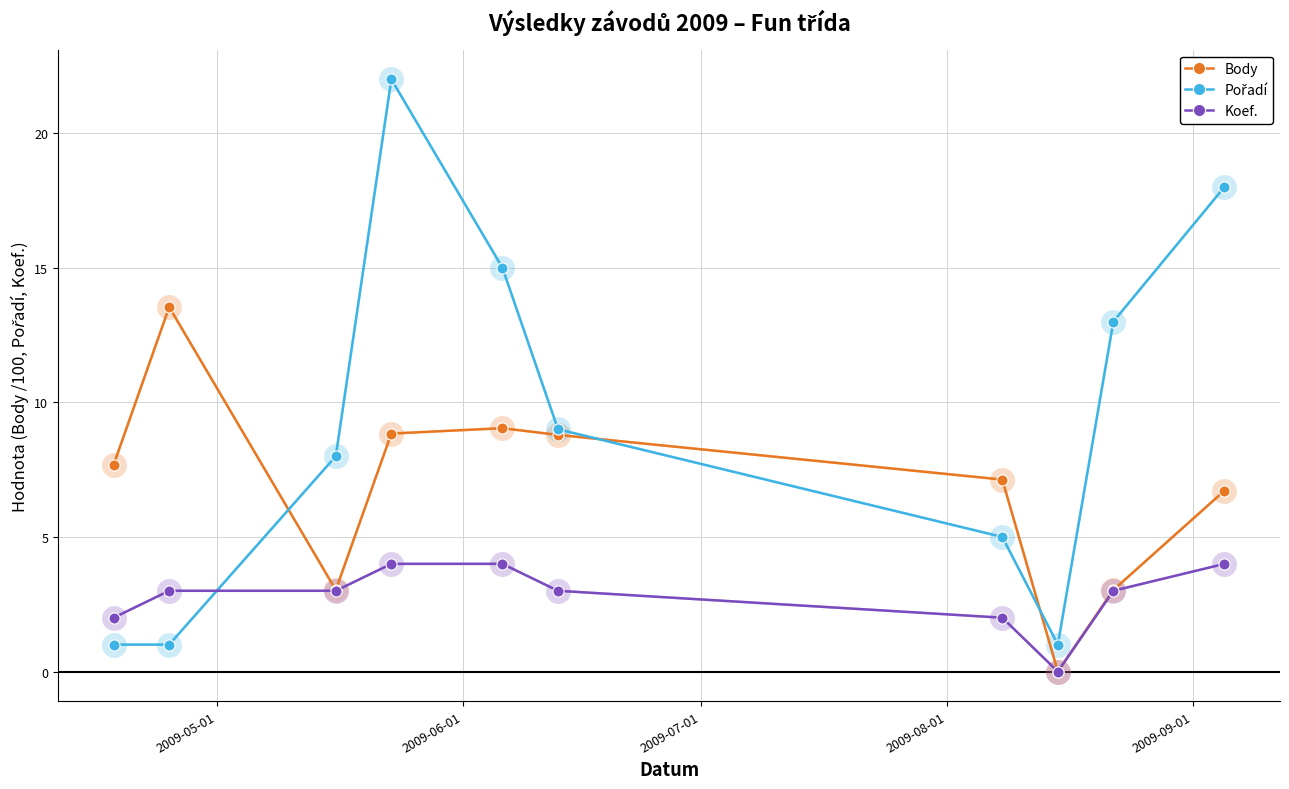

Count the number of categories in the chart.

10